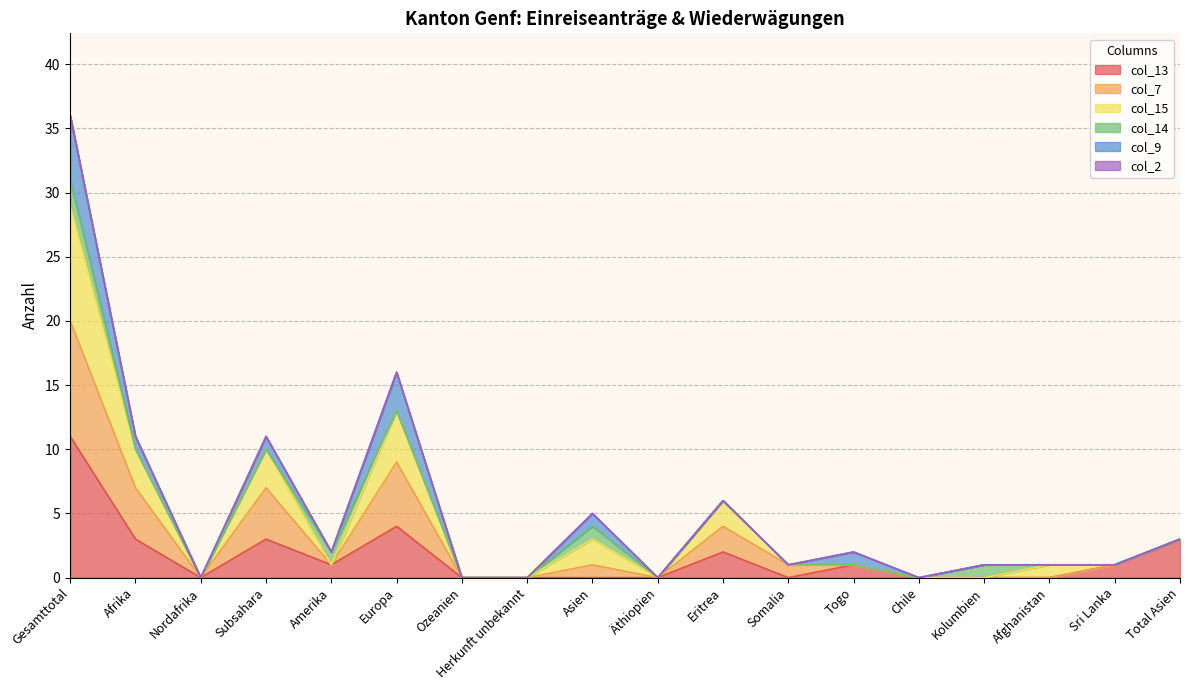

At which category is the sum across all series the highest?

Gesamttotal